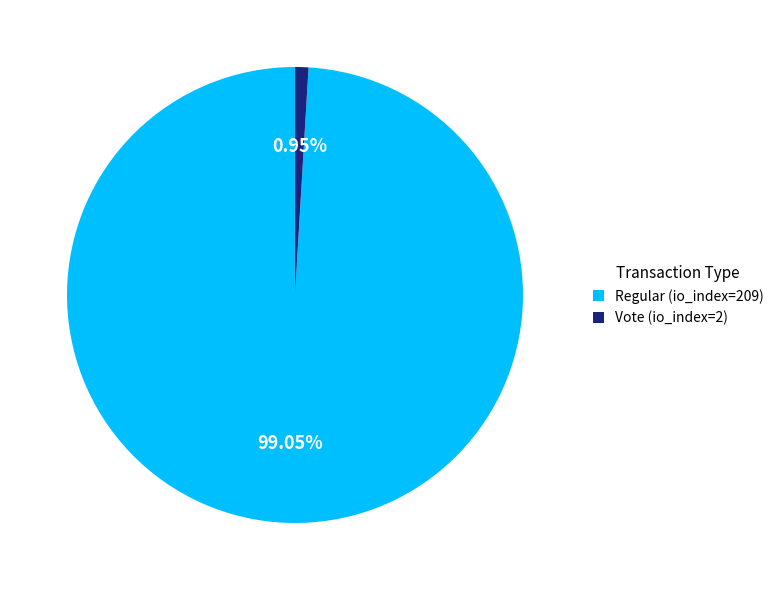

Do Regular (io_index=209) and Vote (io_index=2) together represent more than half of the pie?

Yes